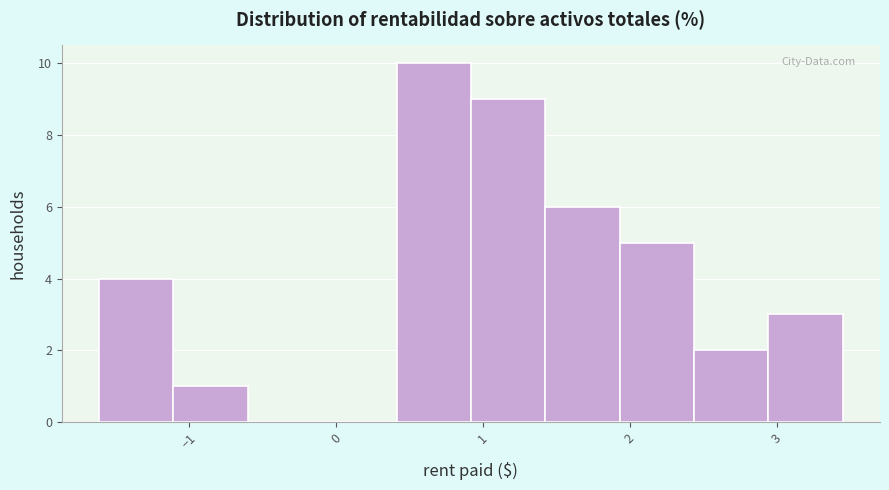

How tall is the bar that spans -1.1 to -0.6 on the x-axis? Neither the bar edges nor the heights are printed on the chart, so give them approximately, as read against the axes.

1